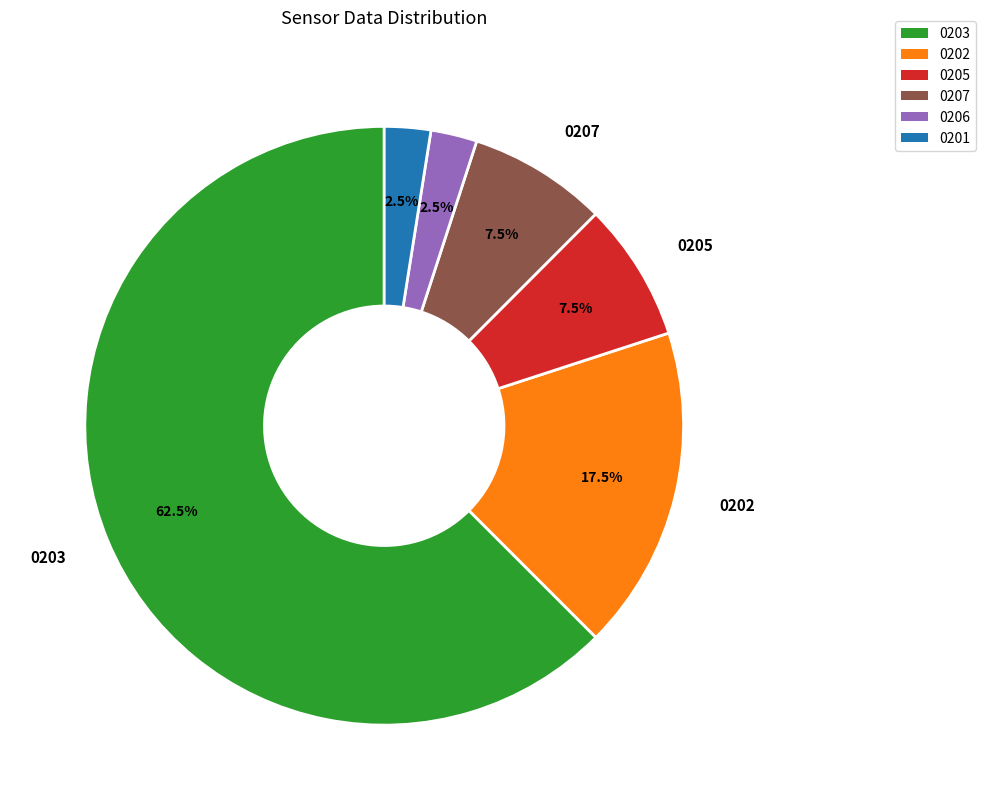

Is there a majority slice in this chart?

Yes